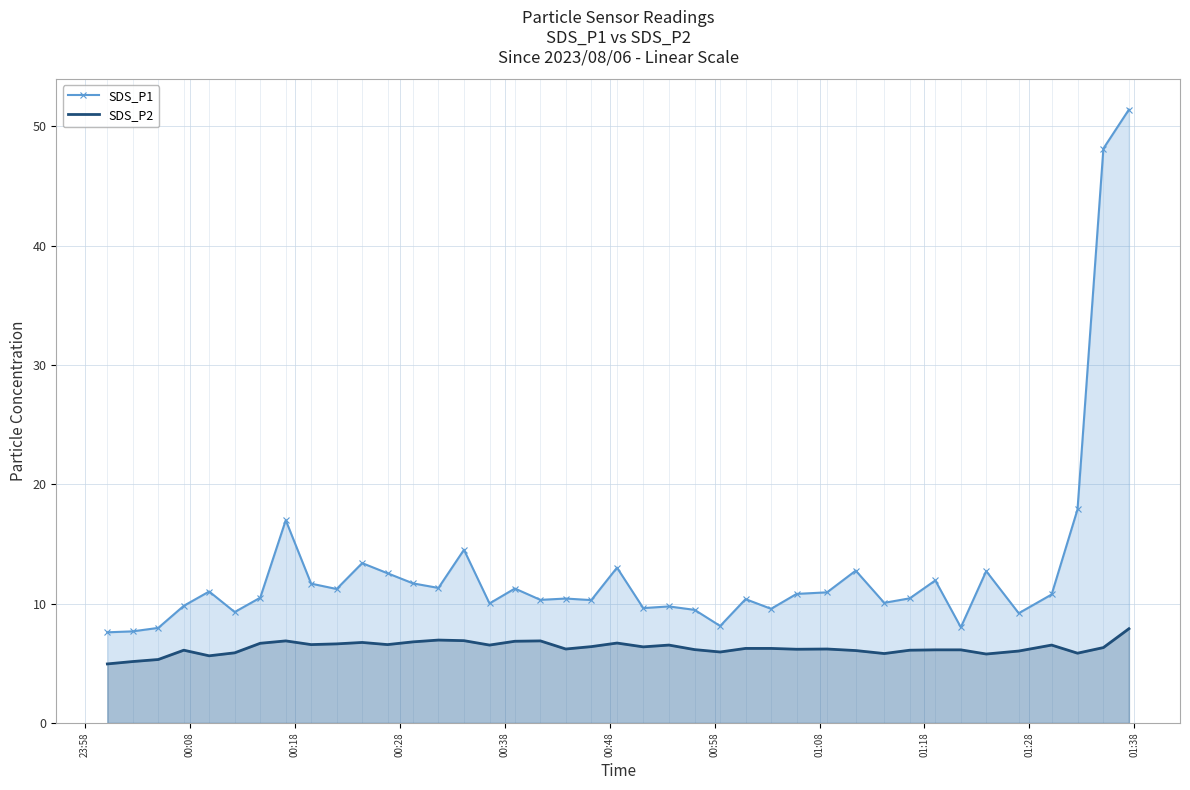

True or false: SDS_P1 and SDS_P2 intersect in this chart.

False